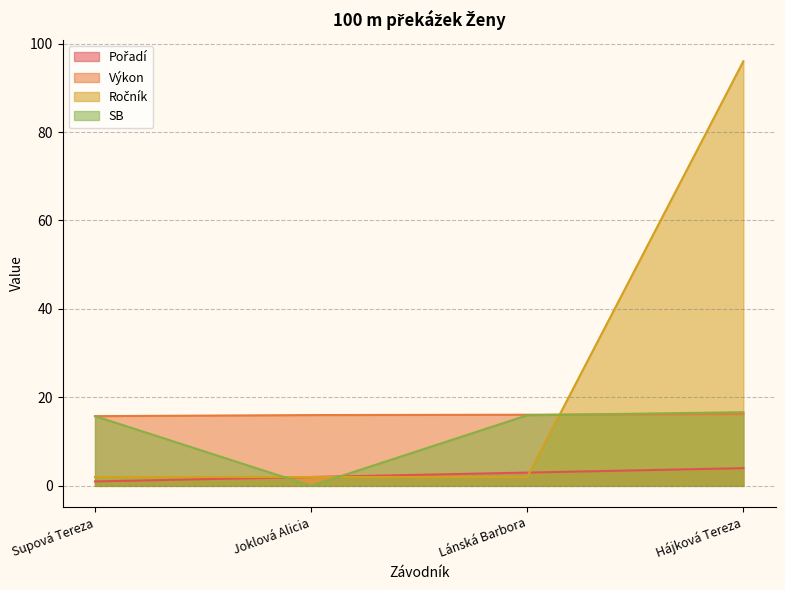

What are all the series names shown in the legend?

Pořadí, Výkon, Ročník, SB